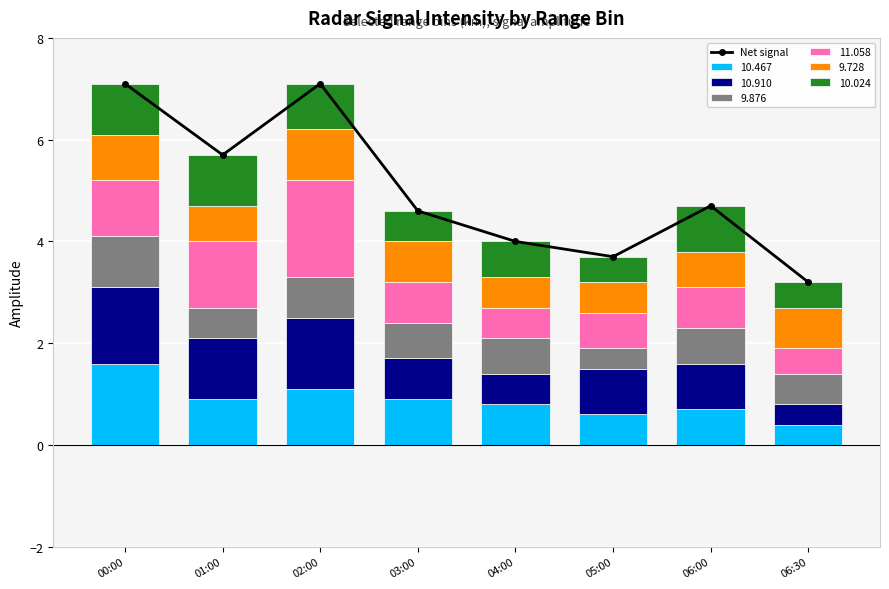

Rank the categories by value from lowest to highest.

06:30, 05:00, 04:00, 03:00, 06:00, 01:00, 00:00, 02:00